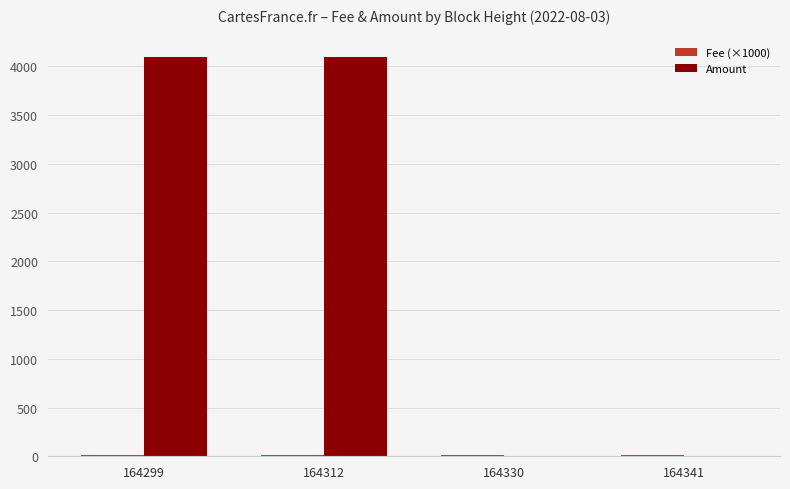

How many data points does each series have?

4